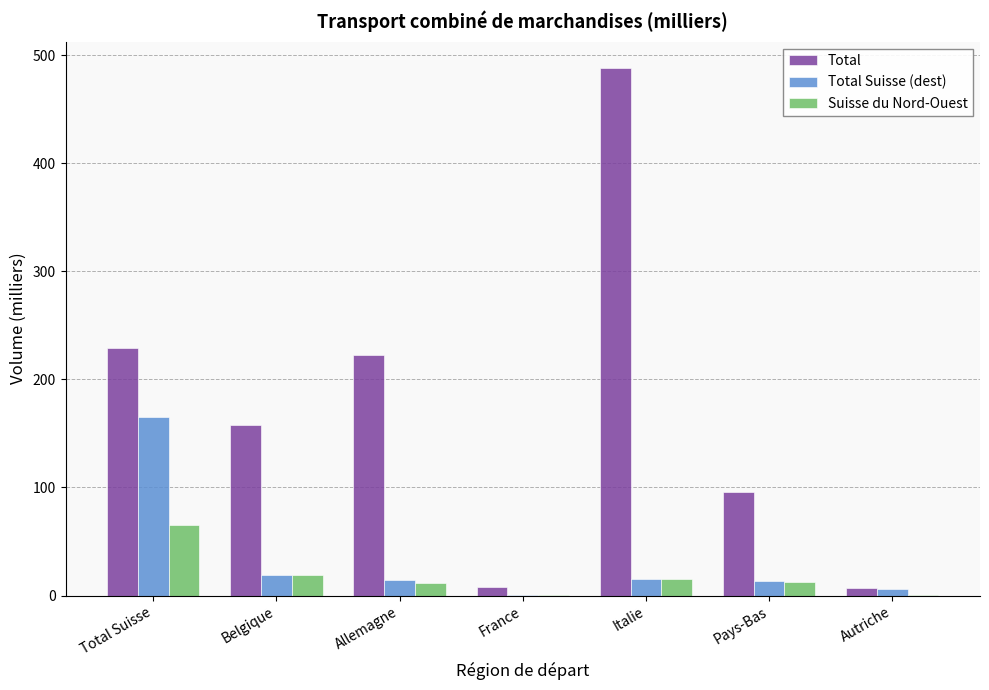

What is the maximum value for Total Suisse (dest)?

165.2